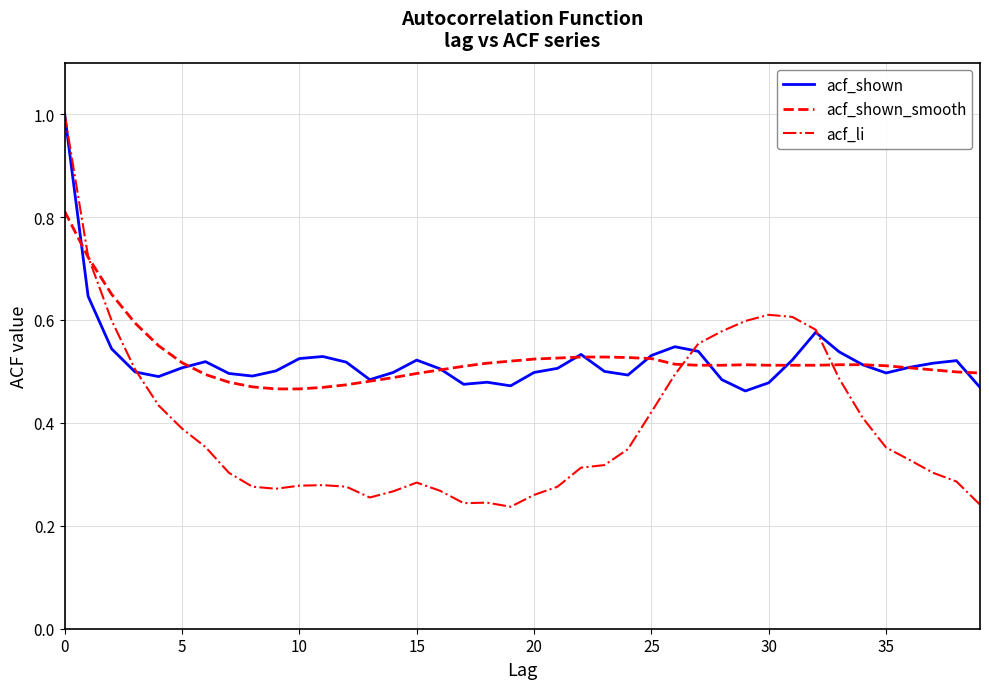

How many lines are shown in the chart?

3